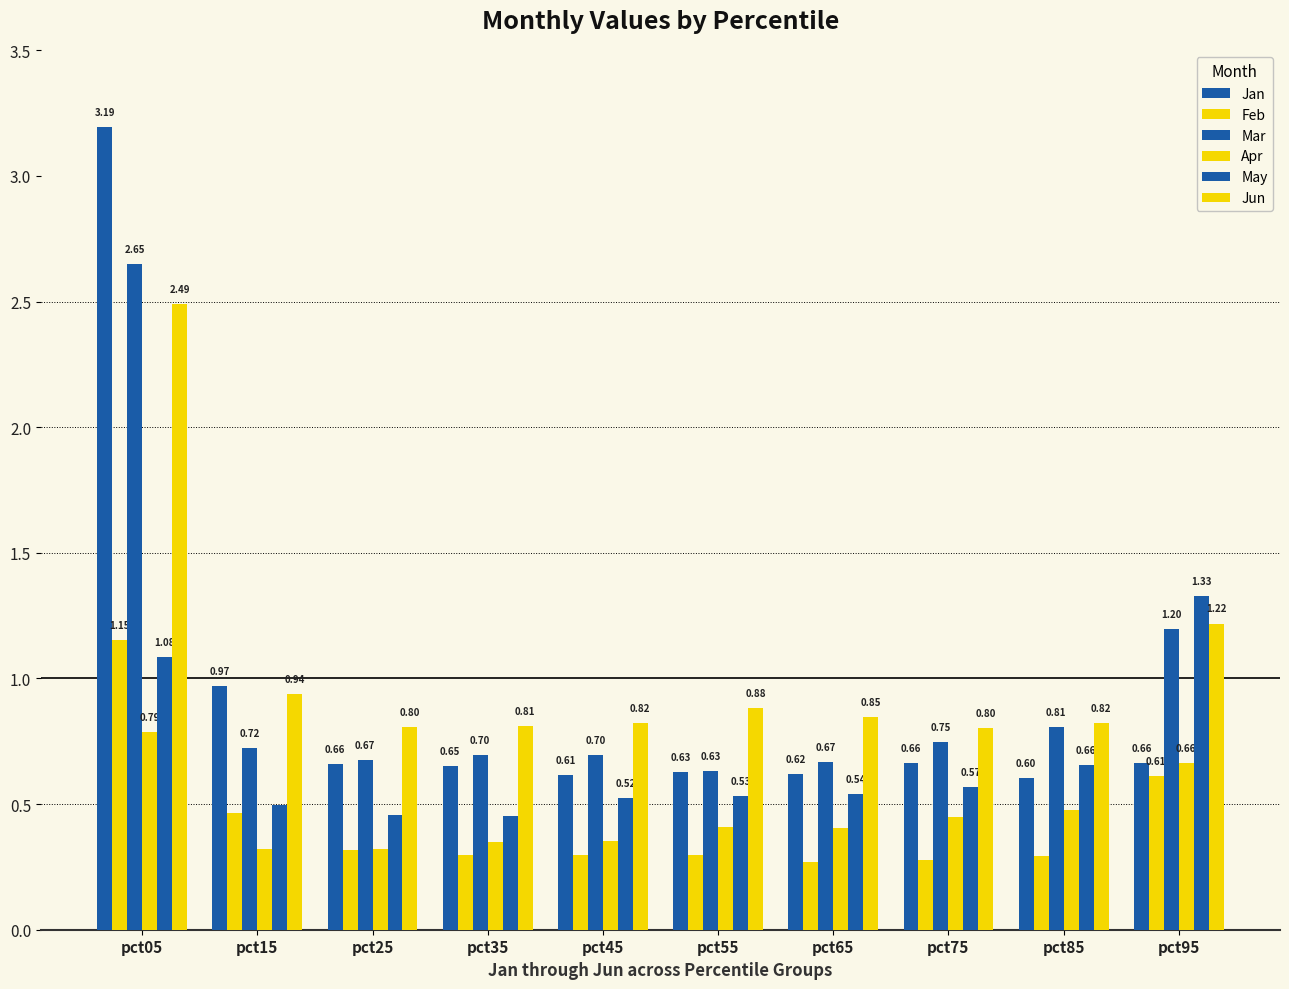

How many categories are shown in the chart?

10